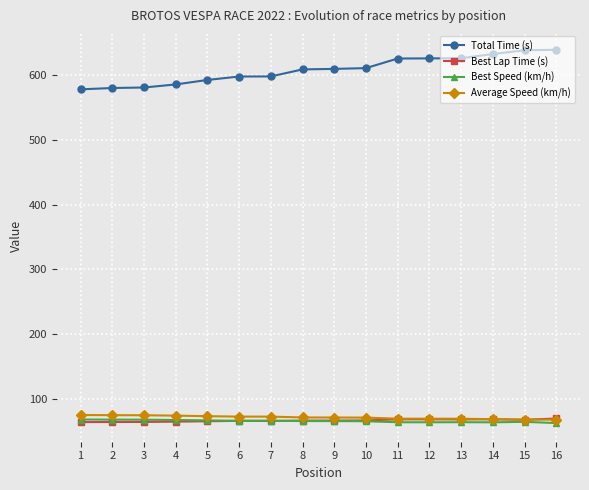

What is the highest value of the Total Time (s) series?

639.3